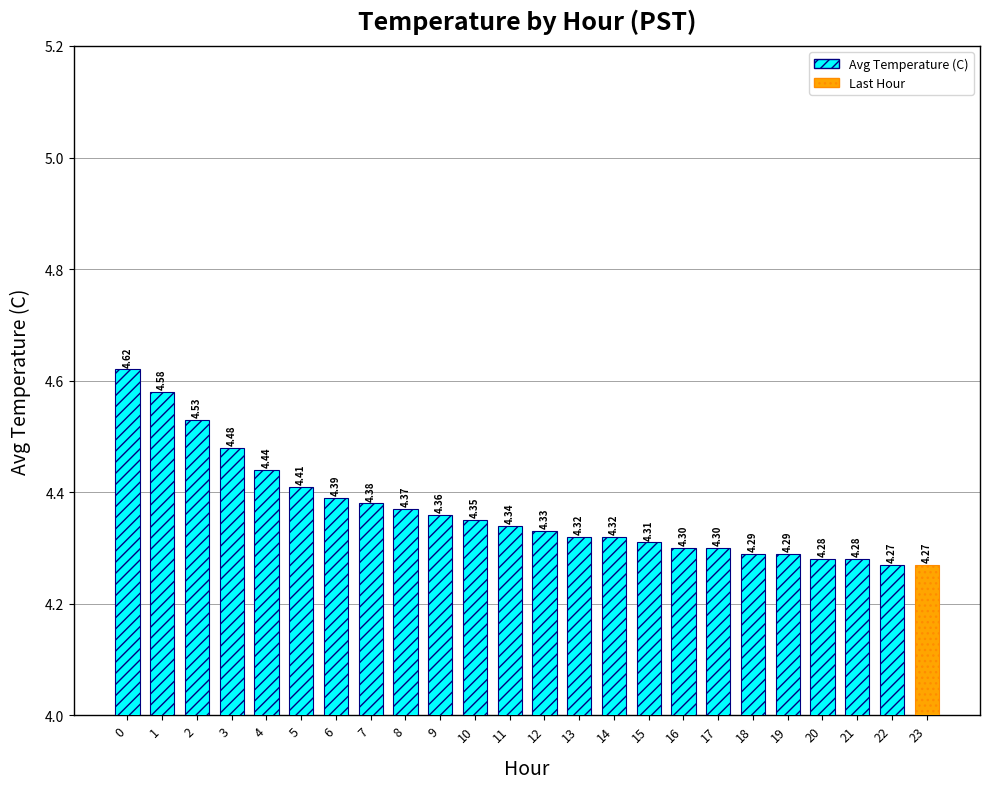

What is the sum of all values?

104.8